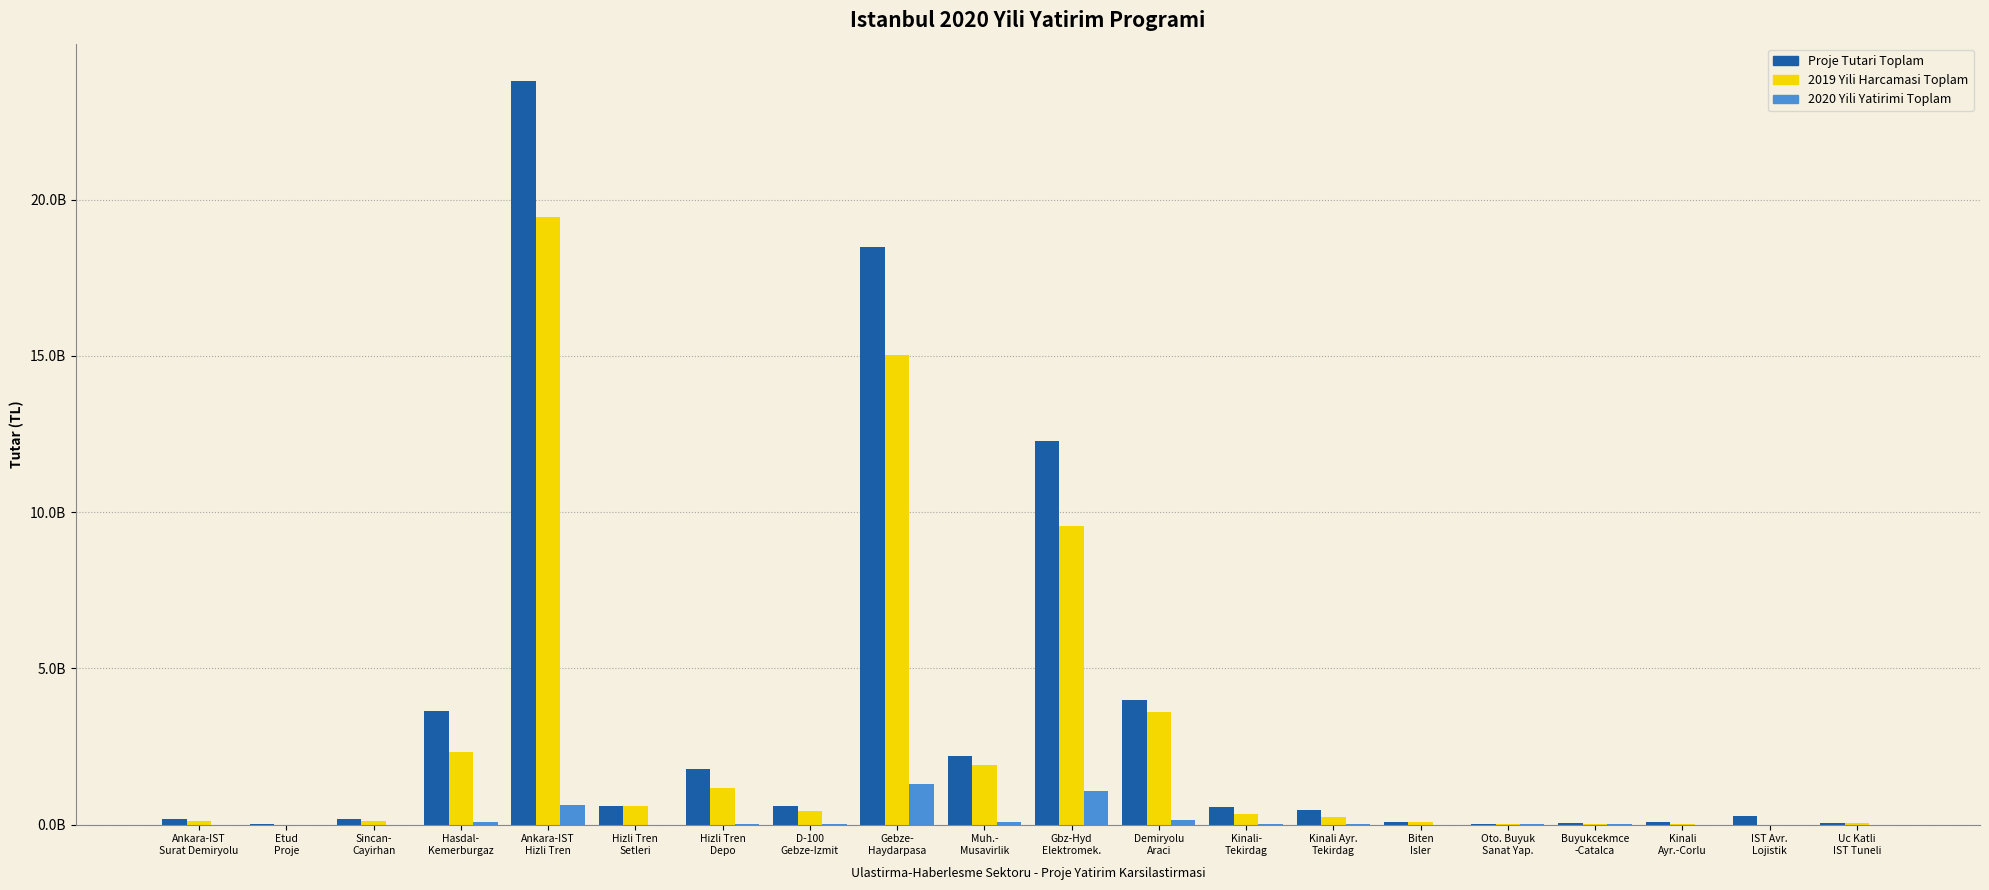

Is the value of Proje Tutari Toplam at Sincan-
Cayirhan greater than the value of 2020 Yili Yatirimi Toplam at Ankara-IST
Hizli Tren?

No